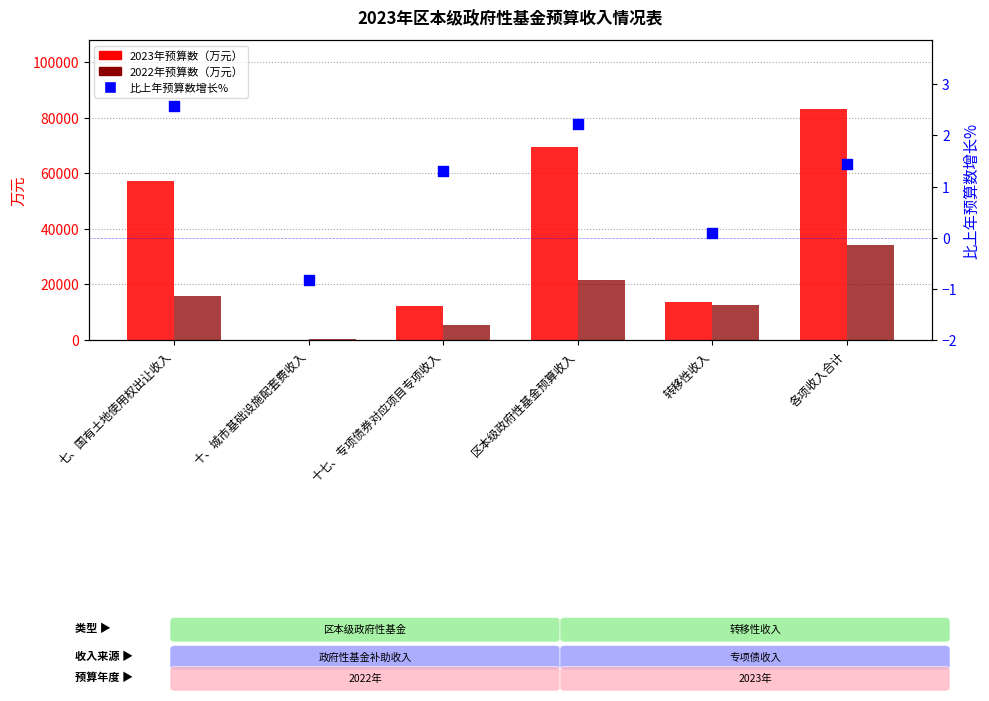

Which series has the widest spread of Y values?

2023年预算数